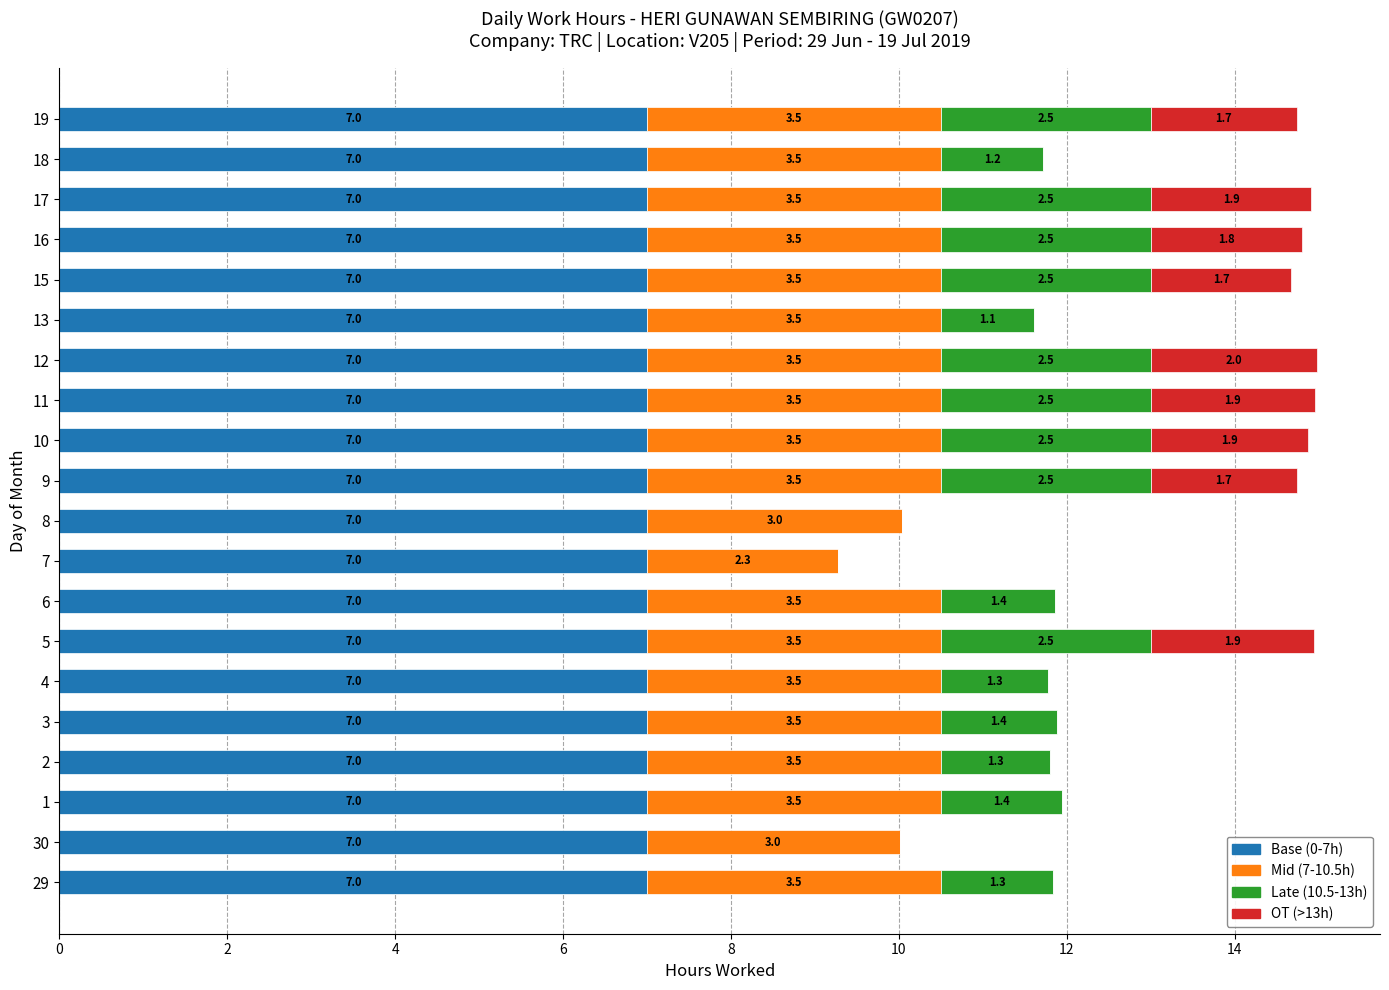

How many series are shown in this chart?

4